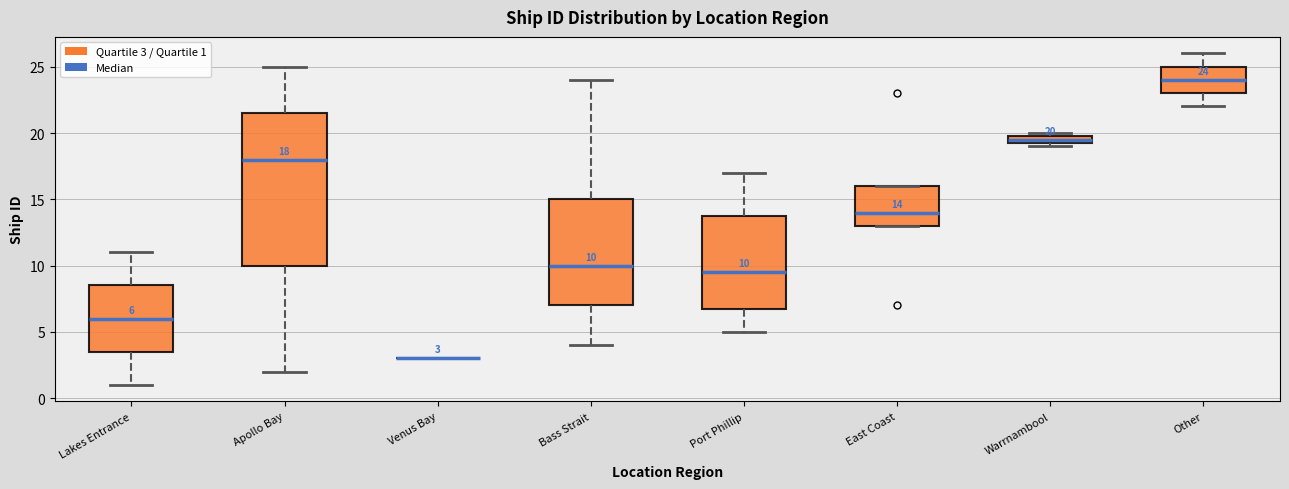

Comparing the boxes themselves (not the whiskers), which one is the tallest?

Apollo Bay